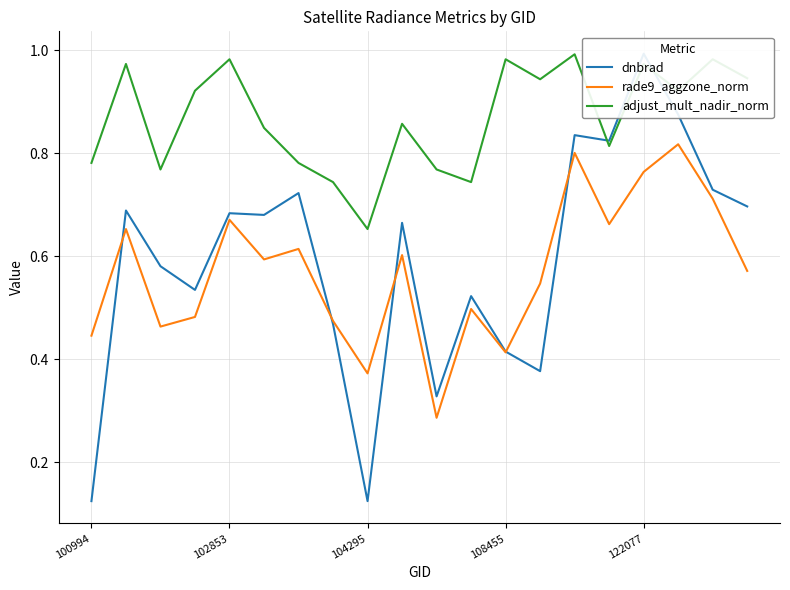

What are all the series names shown in the legend?

dnbrad, rade9_aggzone_norm, adjust_mult_nadir_norm